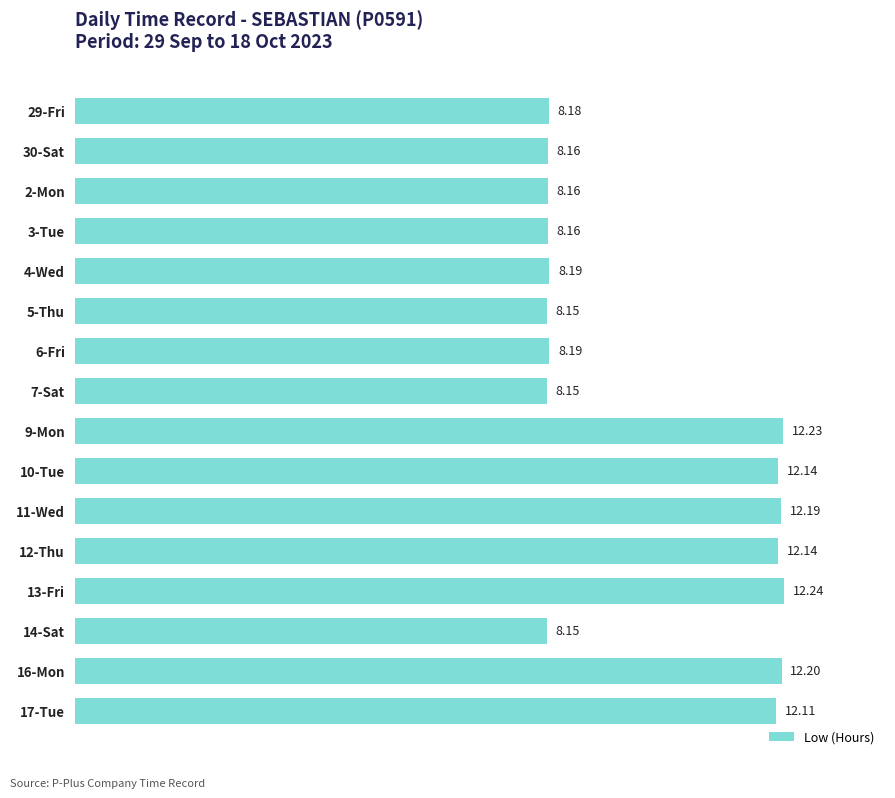

What is the change in value from 9-Mon to 14-Sat?

-4.1